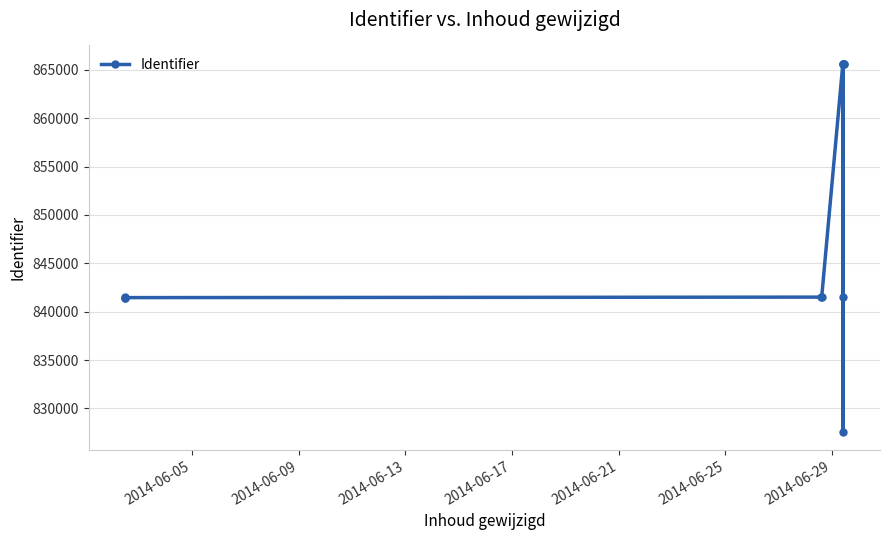

True or false: the data shows 451566 at 2014-06-21.

False